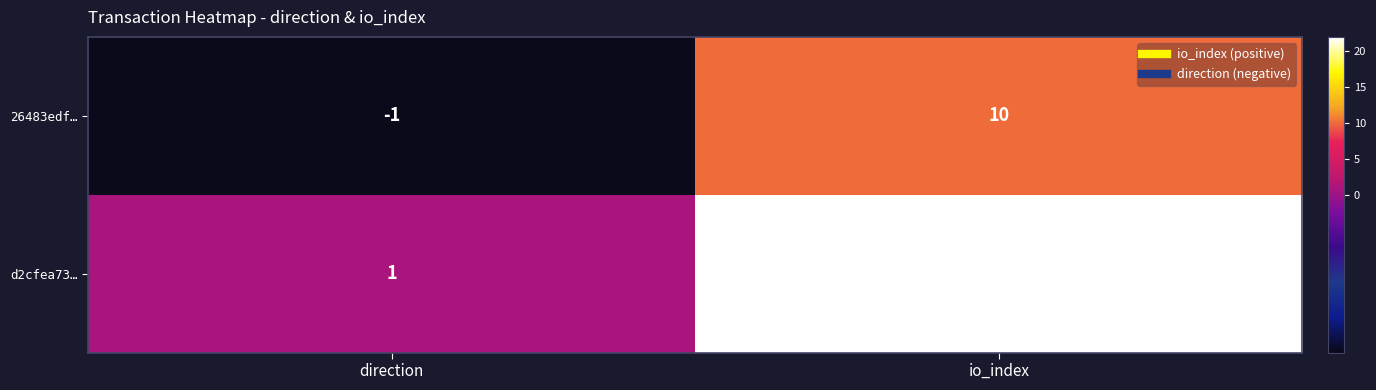

At how many categories does at least one series exceed 17?

1